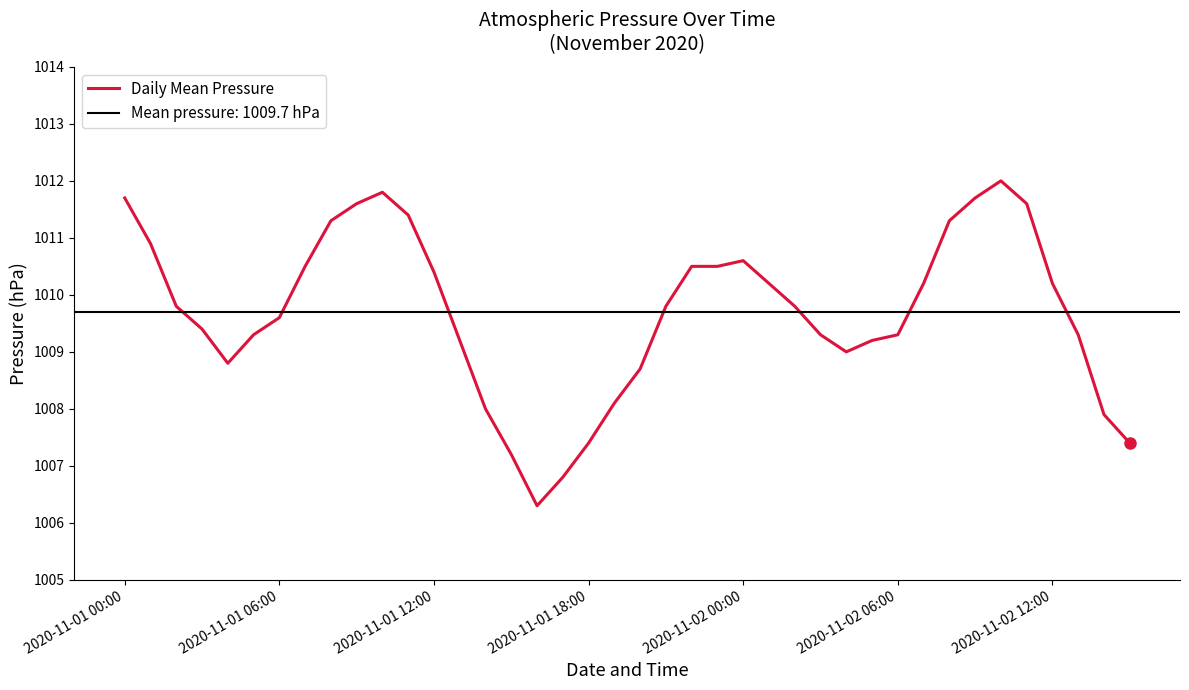

What is the maximum value shown in the chart?

1012.0